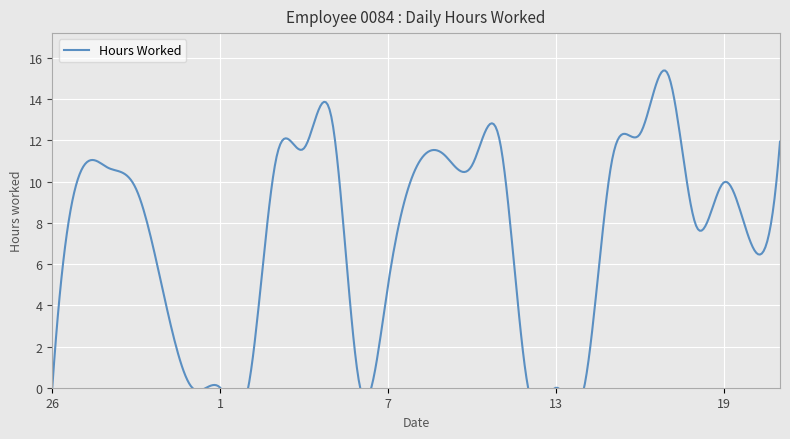

Which label corresponds to the smallest value in the chart?

26